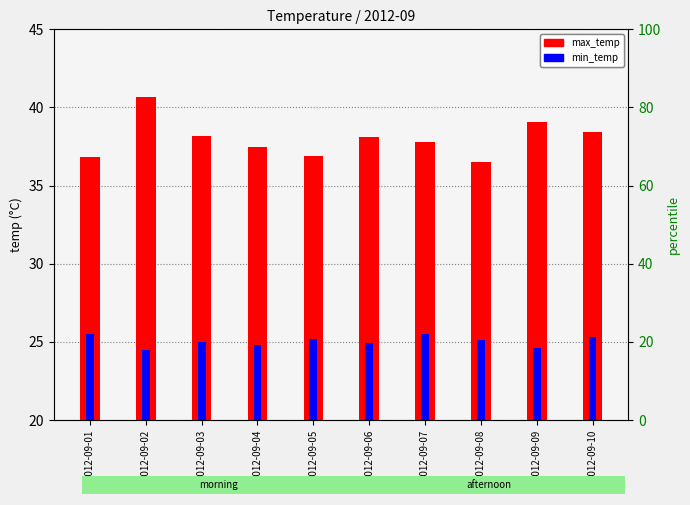

At which label does max_temp reach its minimum?

2012-09-08